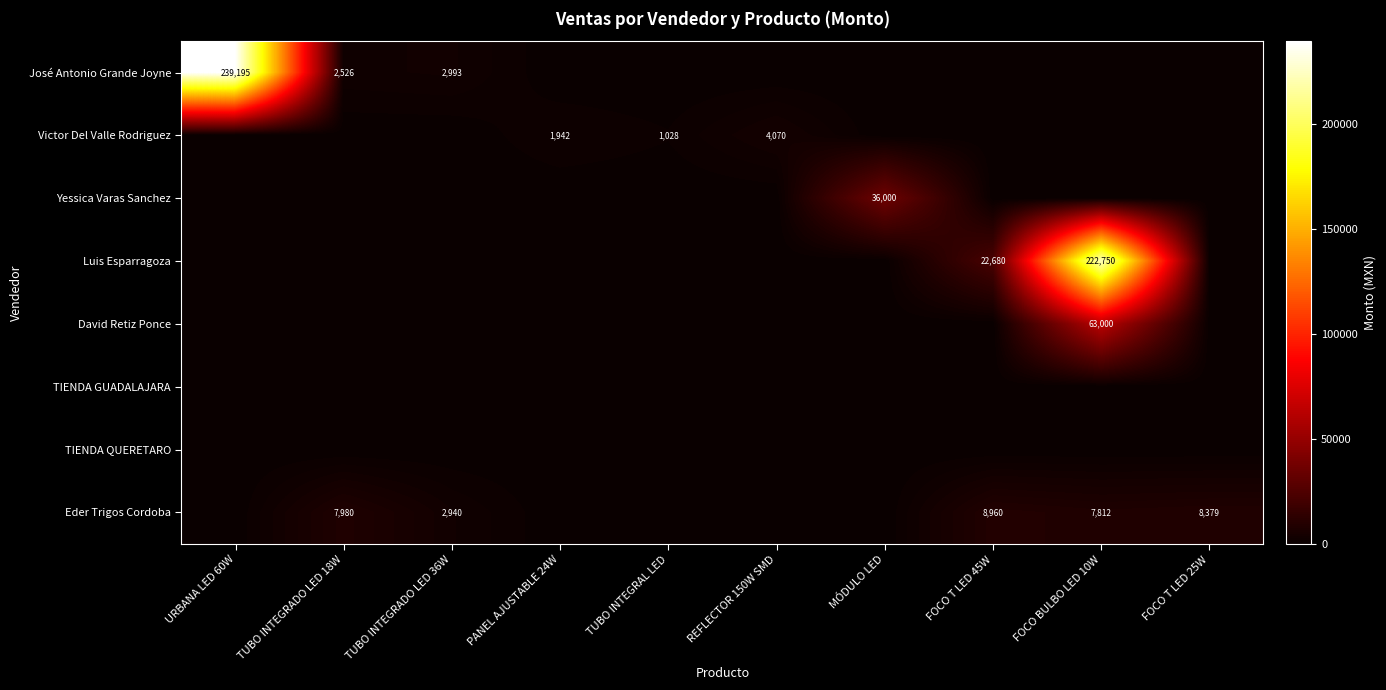

Is the value of Yessica Varas Sanchez at MÓDULO LED greater than the value of David Retiz Ponce at FOCO BULBO LED 10W?

No